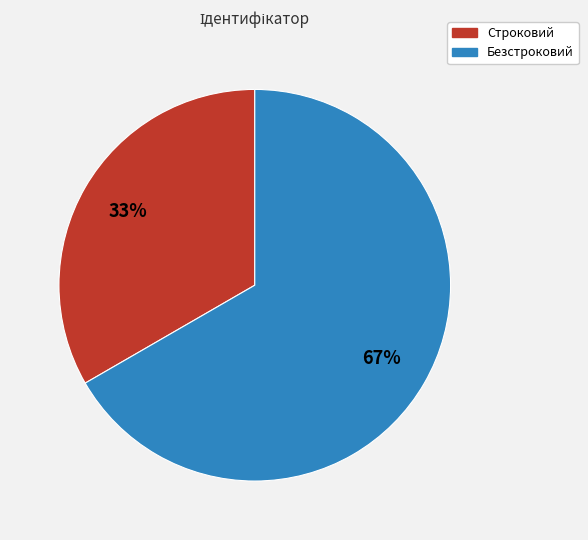

The Строковий slice represents 33% of the pie. True or false?

True